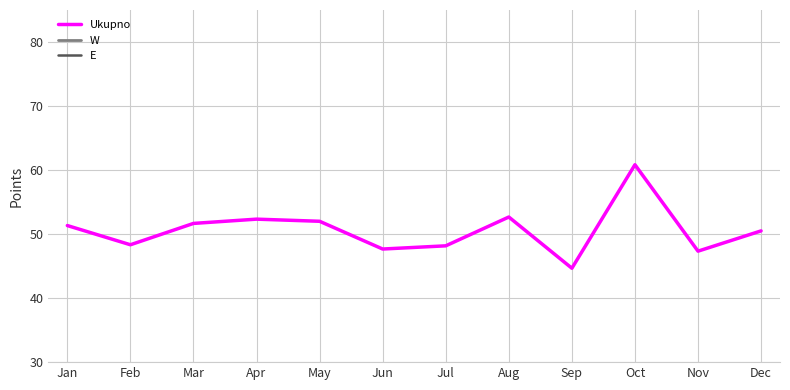

In W, how many points are higher than both neighbors (excluding endpoints)?

1